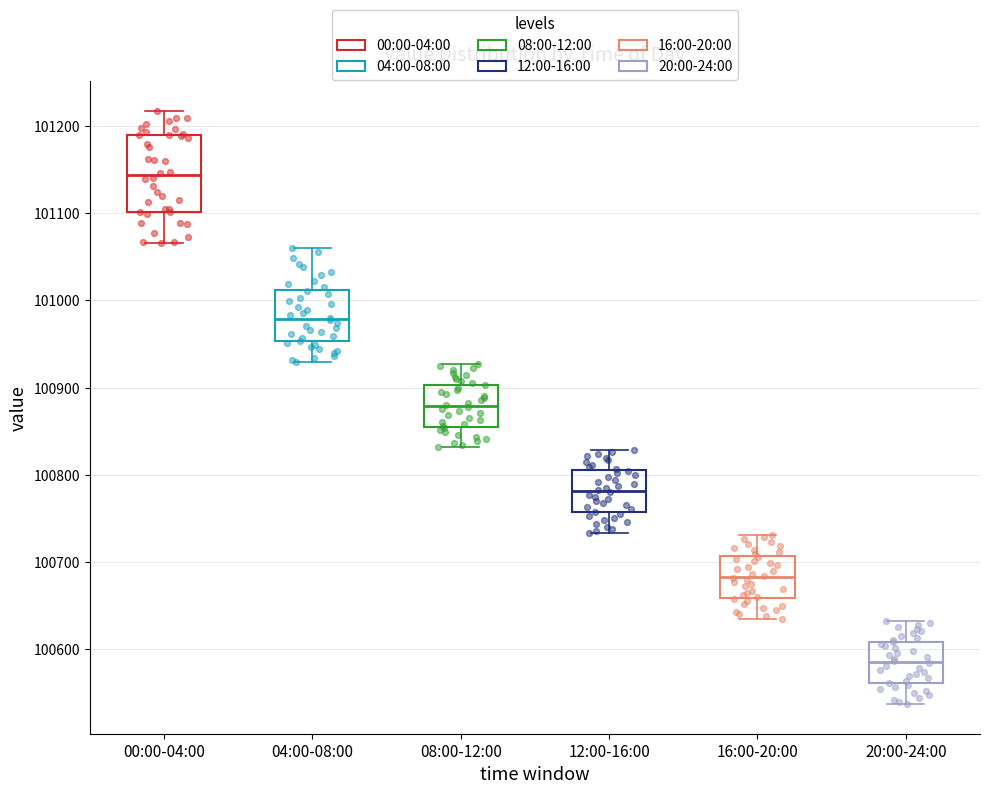

Reading left to right, read every box against the y-axis: the position of its median line, the range the box covers, and the ends of its whiskers. The values are not printed on the chart, so give them approximately, as read against the axis.

00:00-04:00: median 101140, box 101100 to 101190, whiskers 101070 to 101220
04:00-08:00: median 100980, box 100950 to 101010, whiskers 100930 to 101060
08:00-12:00: median 100880, box 100860 to 100900, whiskers 100830 to 100930
12:00-16:00: median 100780, box 100760 to 100810, whiskers 100730 to 100830
16:00-20:00: median 100680, box 100660 to 100710, whiskers 100640 to 100730
20:00-24:00: median 100590, box 100560 to 100610, whiskers 100540 to 100630